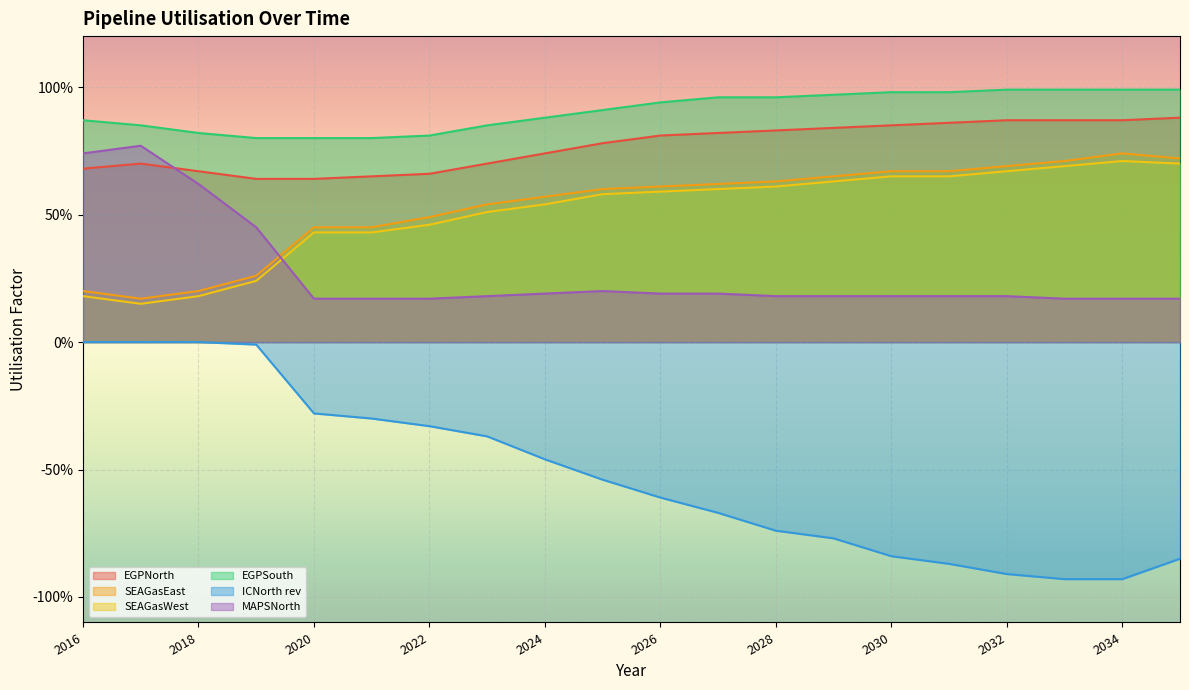

Count the number of categories in the chart.

20